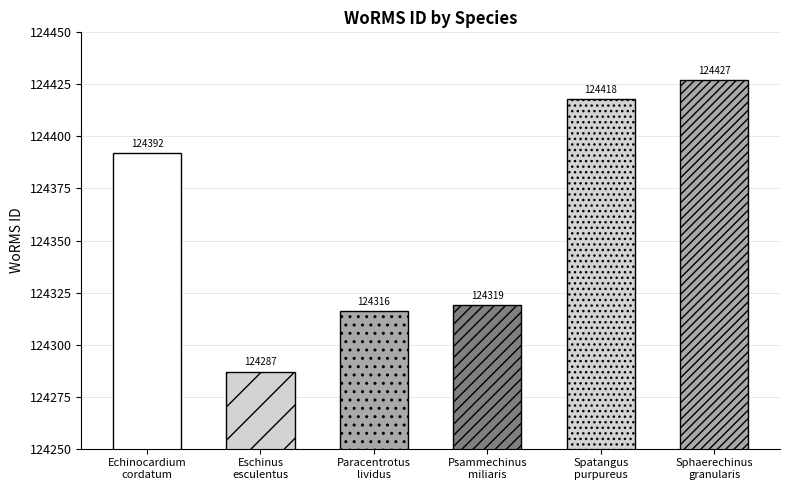

How many bars are there in total?

6